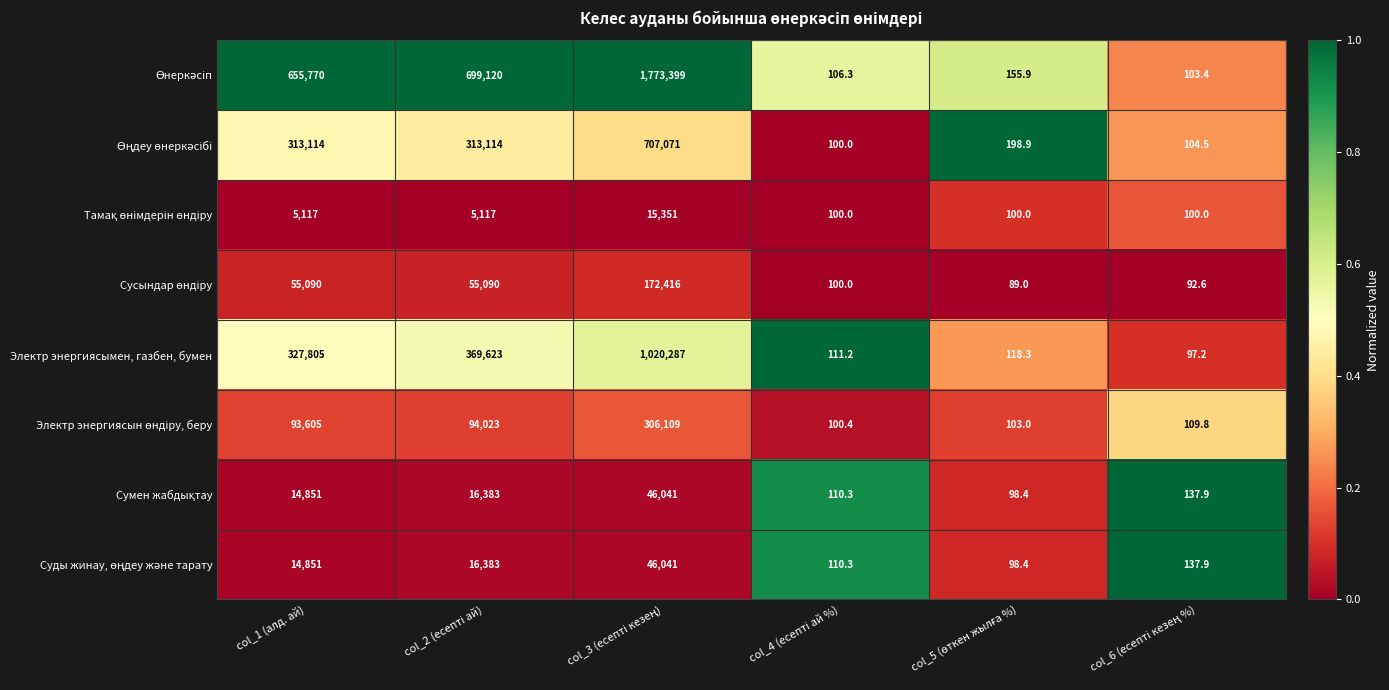

What is the difference between the maximum and second lowest values in the Электр энергиясымен, газбен, бумен series?

1020175.8